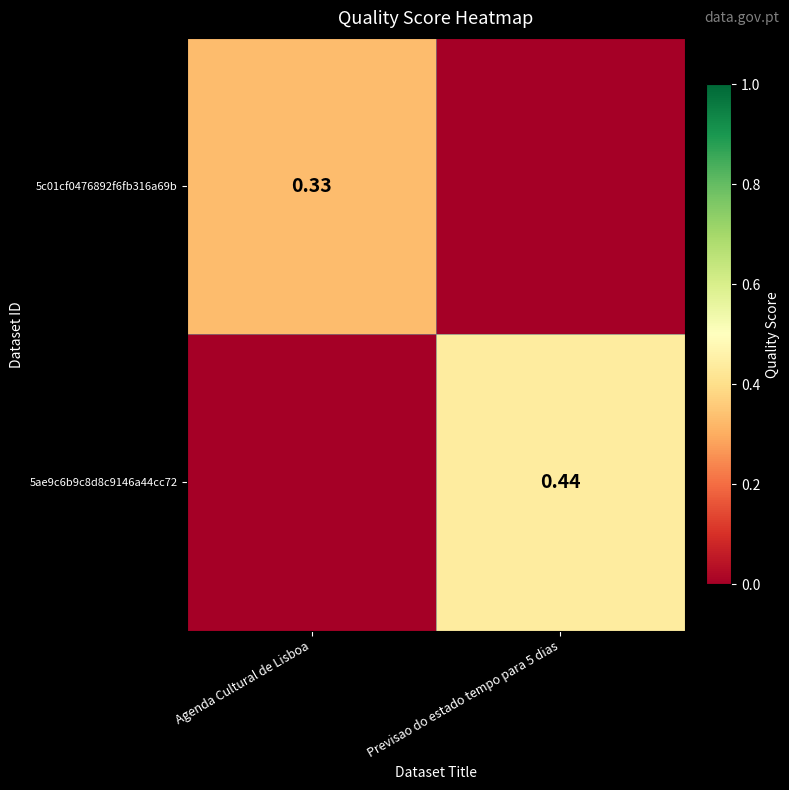

Rank the series by their average value, from lowest to highest.

5c01cf0476892f6fb316a69b, 5ae9c6b9c8d8c9146a44cc72